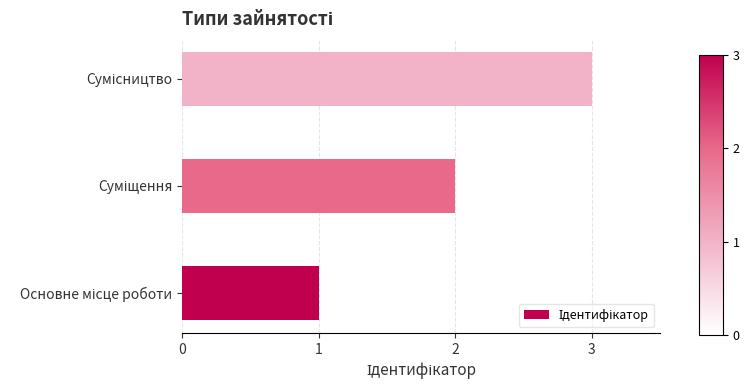

What is the sum of all values?

6